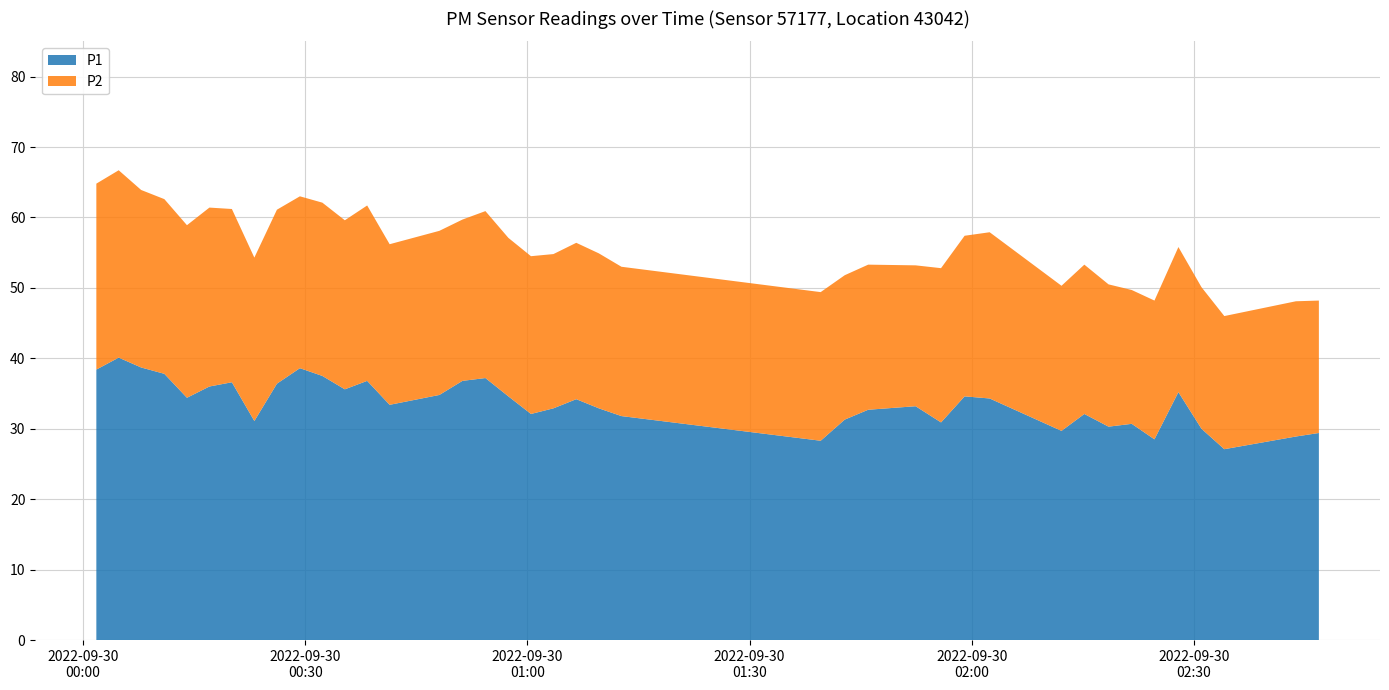

Reading left to right, list all the values displayed in this chart.

P1: 38.4	40.1	38.7	37.8	34.4	36.0	36.6	31.1	36.4	38.6	37.5	35.6	36.8	33.4	34.8	36.8	37.2	34.6	32.1	32.9	34.2	32.9	31.8	28.3	31.3	32.7	33.2	30.9	34.6	34.3	29.7	32.1	30.3	30.7	28.5	35.2	30.0	27.1	28.9	29.4
P2: 26.4	26.6	25.2	24.8	24.5	25.4	24.6	23.2	24.7	24.4	24.6	24.0	24.9	22.8	23.3	22.9	23.7	22.5	22.4	21.9	22.2	22.0	21.2	21.1	20.5	20.6	20.0	21.9	22.8	23.6	20.6	21.2	20.2	19.0	19.7	20.6	20.1	18.9	19.2	18.8